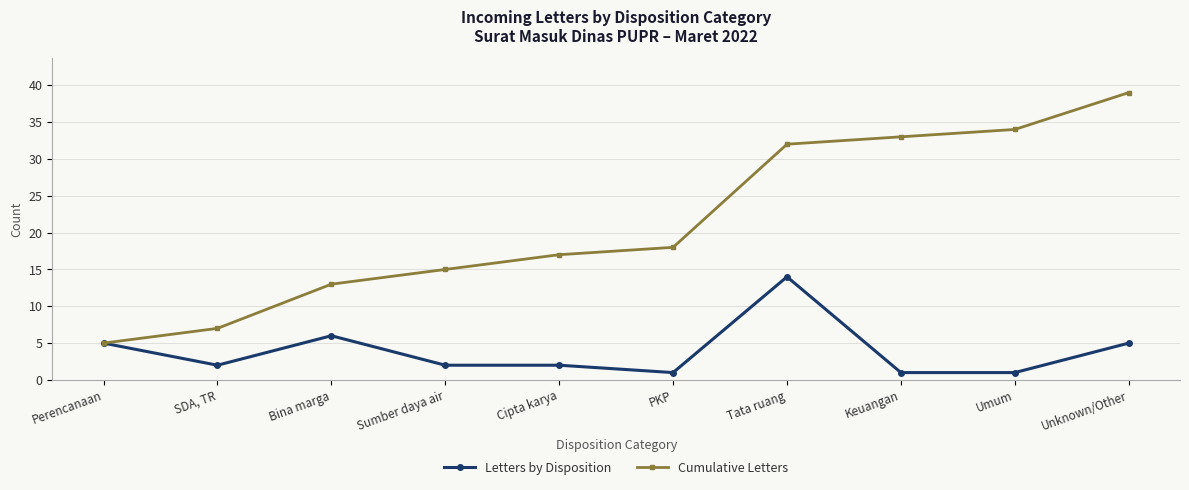

Which series changed the most between SDA, TR and Tata ruang?

Cumulative Letters